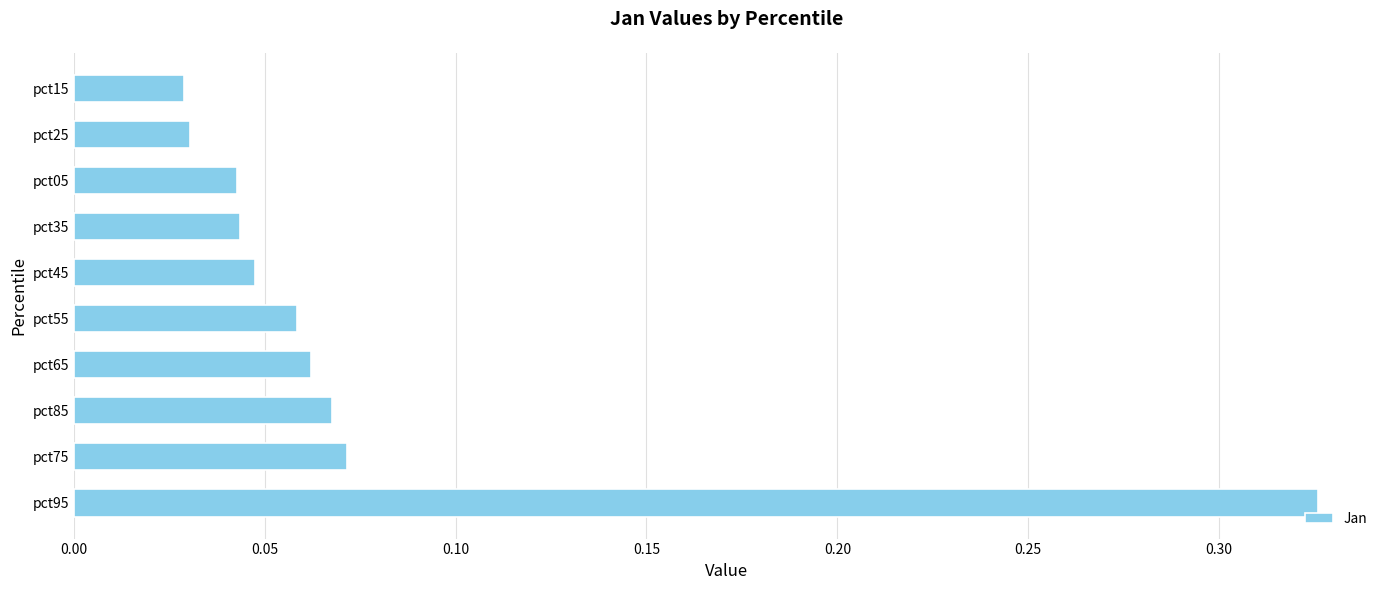

Which label corresponds to the largest value in the chart?

pct95